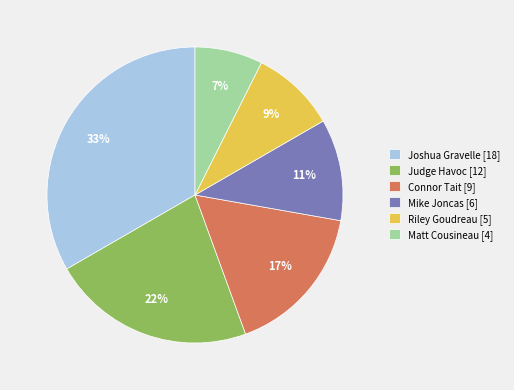

How many segments does this pie chart have?

6